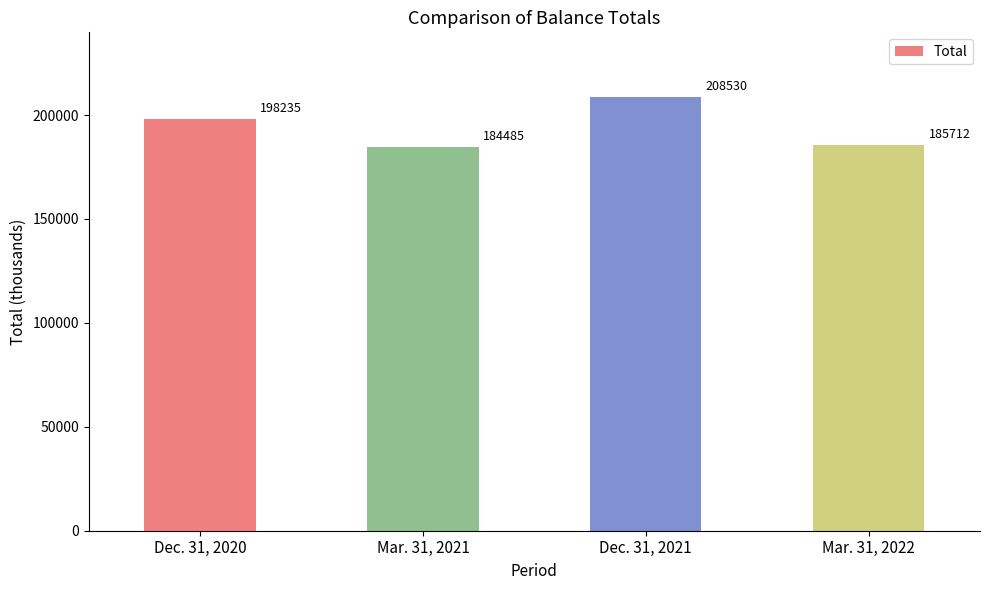

Reading left to right, transcribe all the data shown in this chart.

Dec. 31, 2020=198235	Mar. 31, 2021=184485	Dec. 31, 2021=208530	Mar. 31, 2022=185712